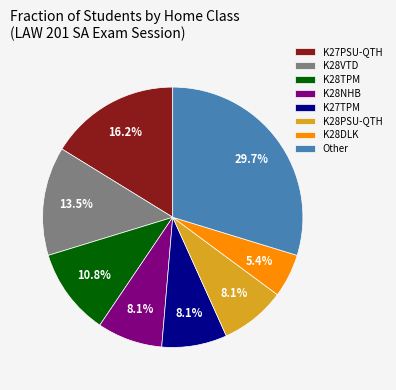

What is the smallest slice in the pie chart?

K28DLK